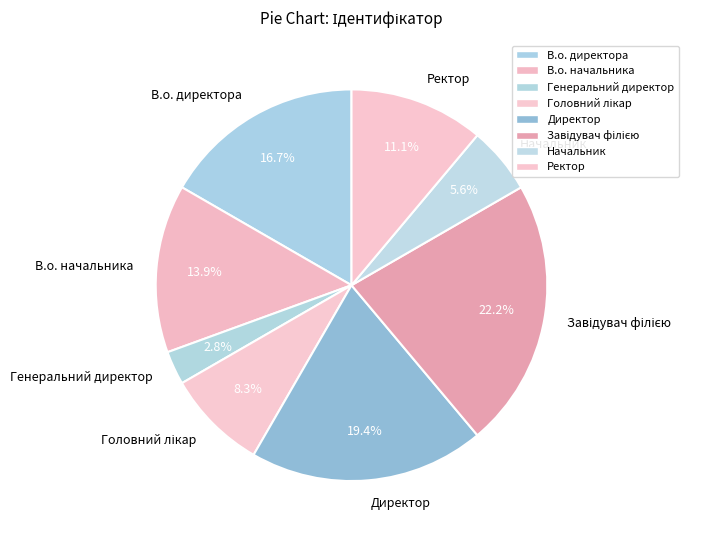

Which category has the smallest portion of the pie?

Генеральний директор